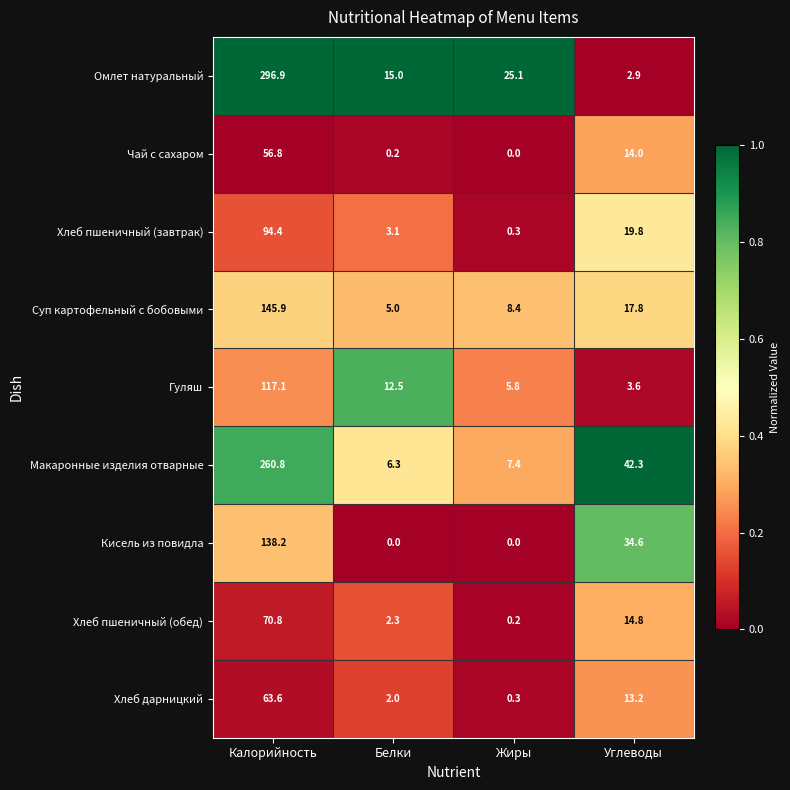

What is the greatest value displayed?

296.9